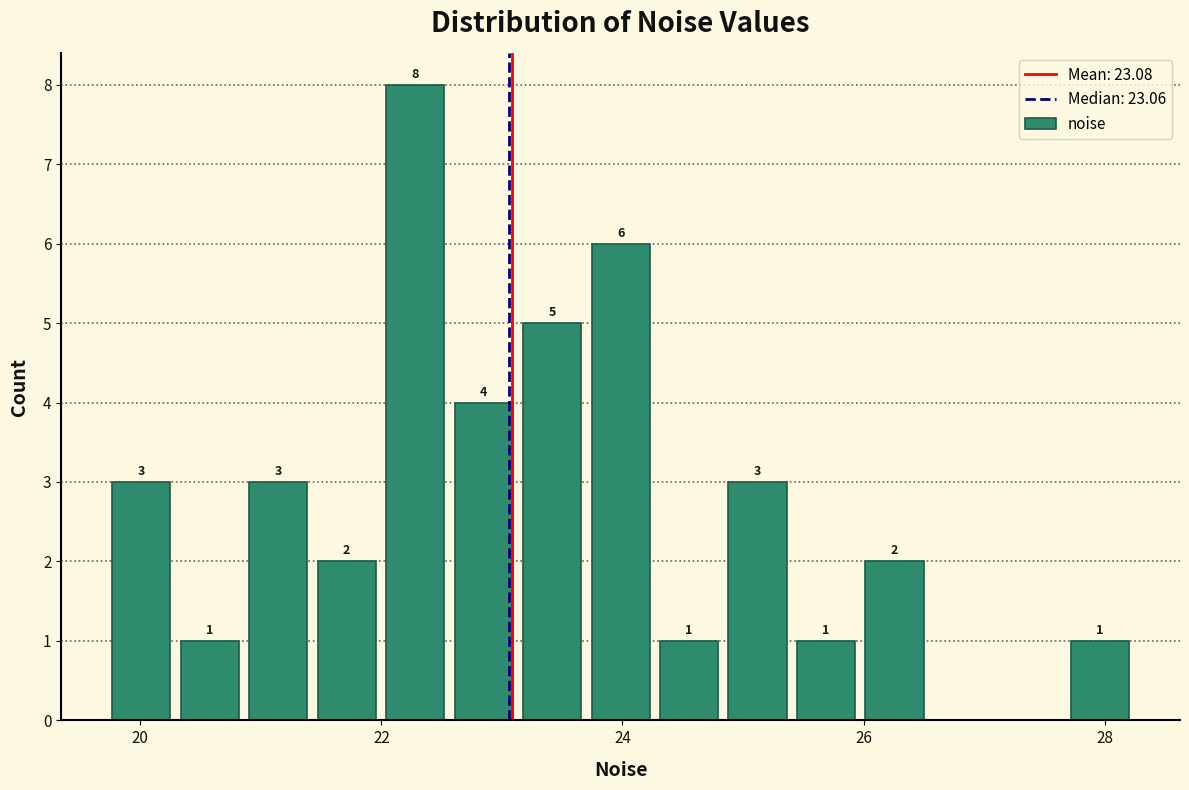

Around what value on the x-axis is the tallest bar? Give the approximate position of its centre, as read against the axis.

22.2